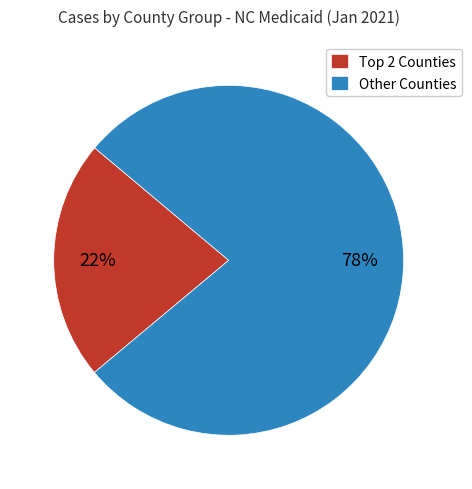

To the nearest percent, what is the average slice percentage?

50%